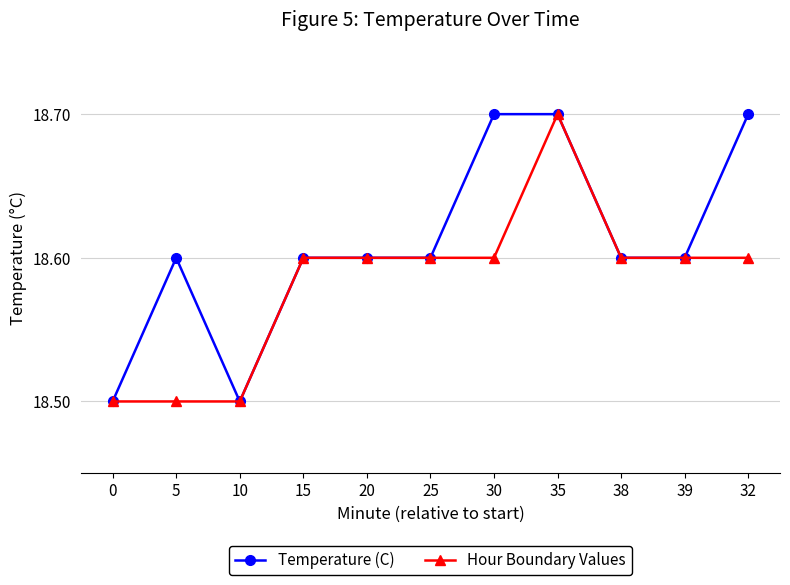

True or false: Temperature (C) has a value of 11.0 at 25.

False